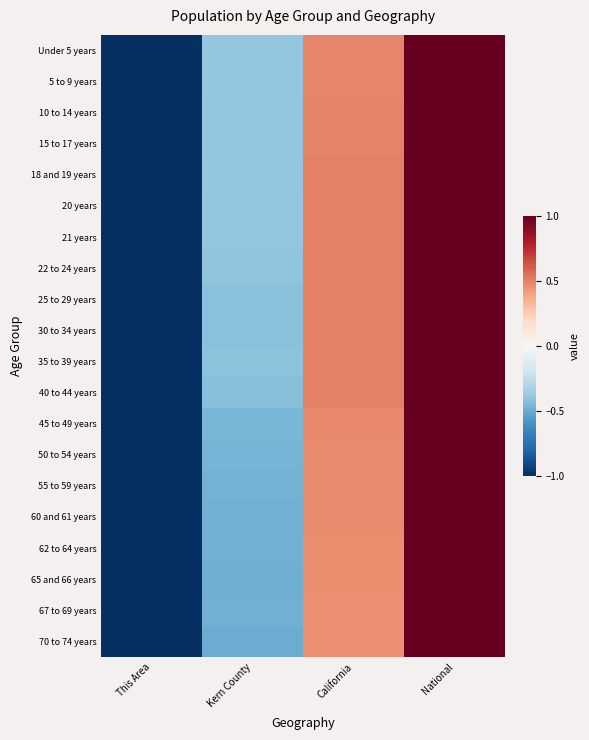

Rank the series at Kern County from highest to lowest value.

5 to 9 years, Under 5 years, 18 and 19 years, 21 years, 15 to 17 years, 10 to 14 years, 20 years, 22 to 24 years, 35 to 39 years, 30 to 34 years, 25 to 29 years, 40 to 44 years, 45 to 49 years, 50 to 54 years, 55 to 59 years, 60 and 61 years, 62 to 64 years, 67 to 69 years, 65 and 66 years, 70 to 74 years